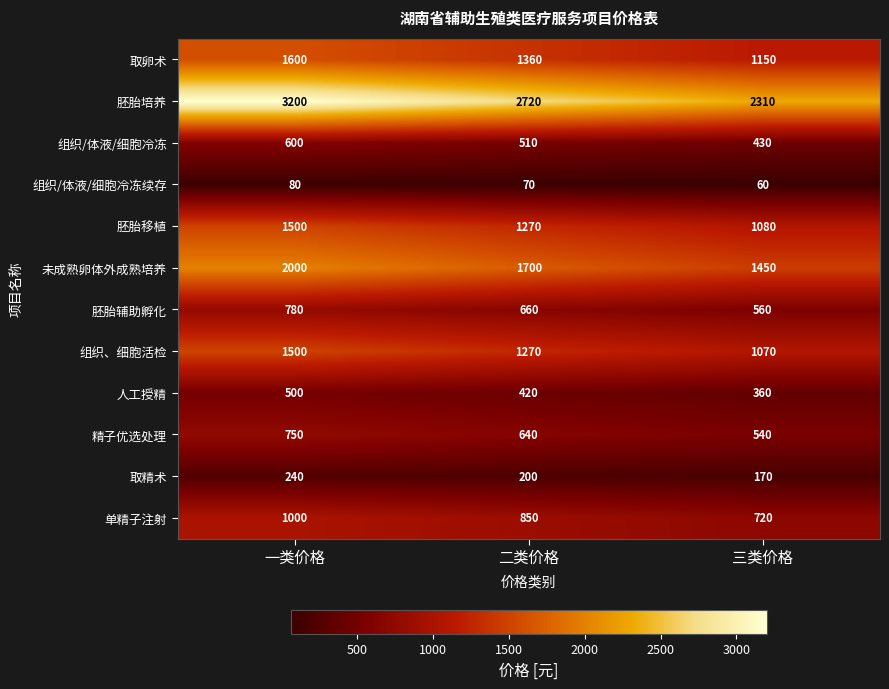

Is it true that 取精术 equals 170 at 三类价格?

True